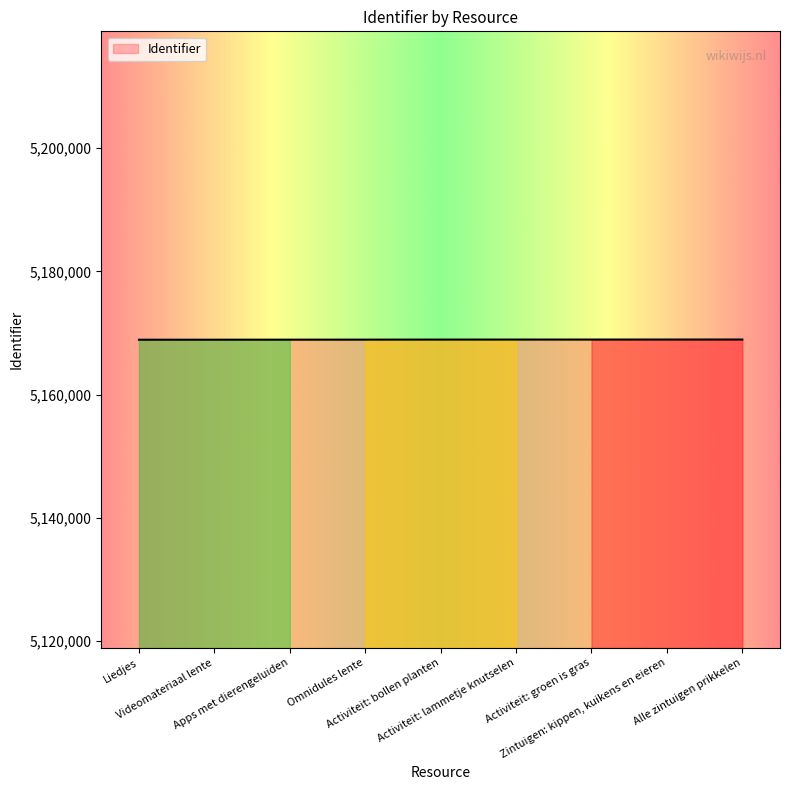

What is the minimum value shown in the chart?

5168911